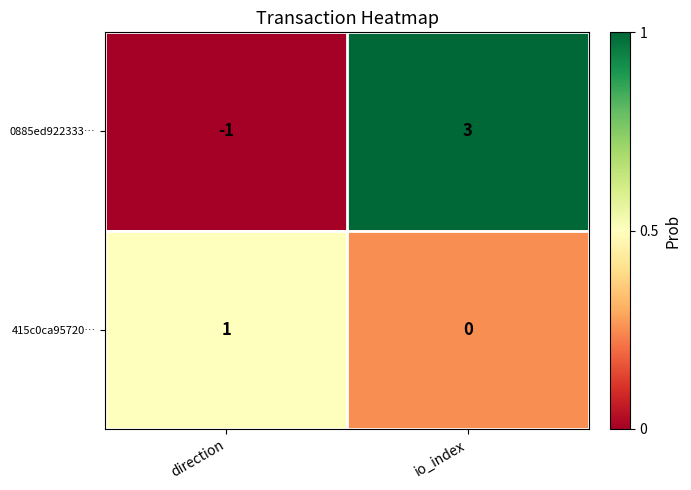

The value of 415c0ca95720… at io_index is -1. True or false?

False